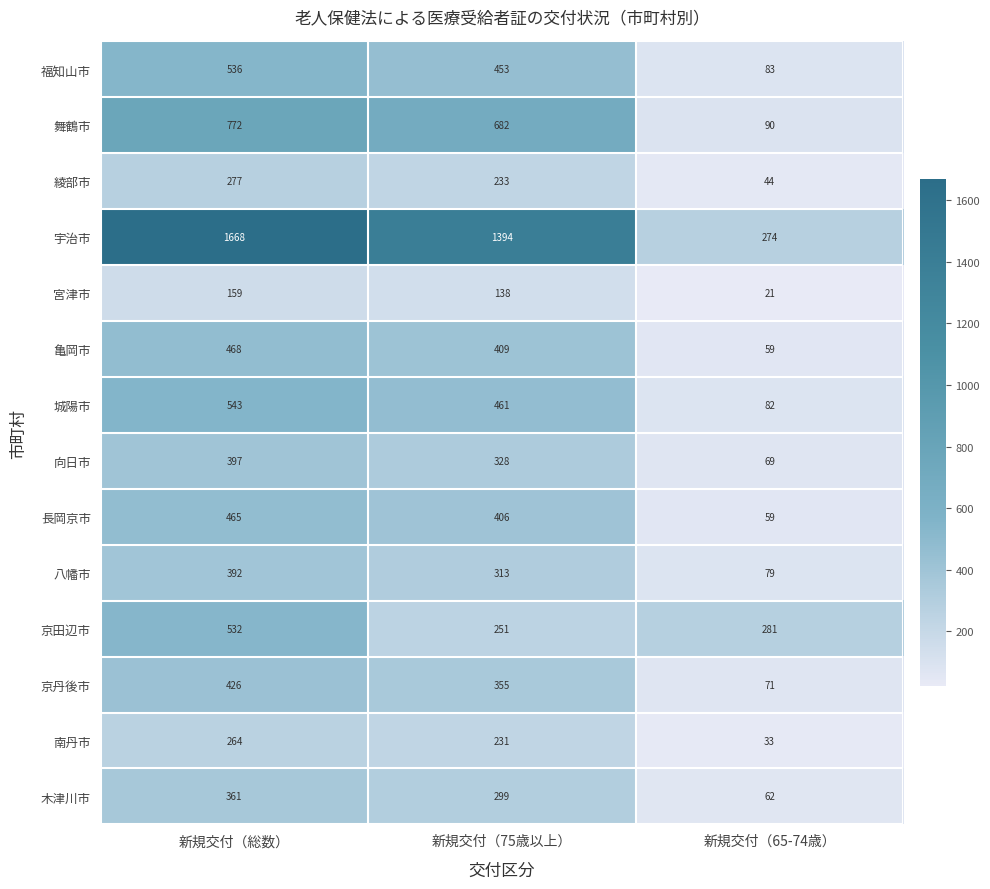

Which label corresponds to the largest value in the chart?

新規交付（総数）